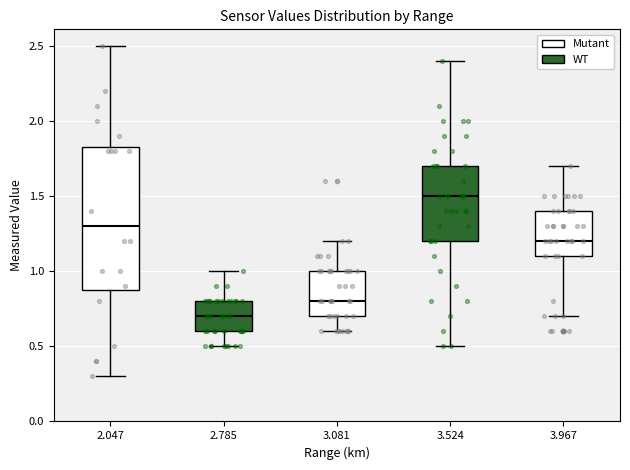

Which box's median line is the lowest?

2.785